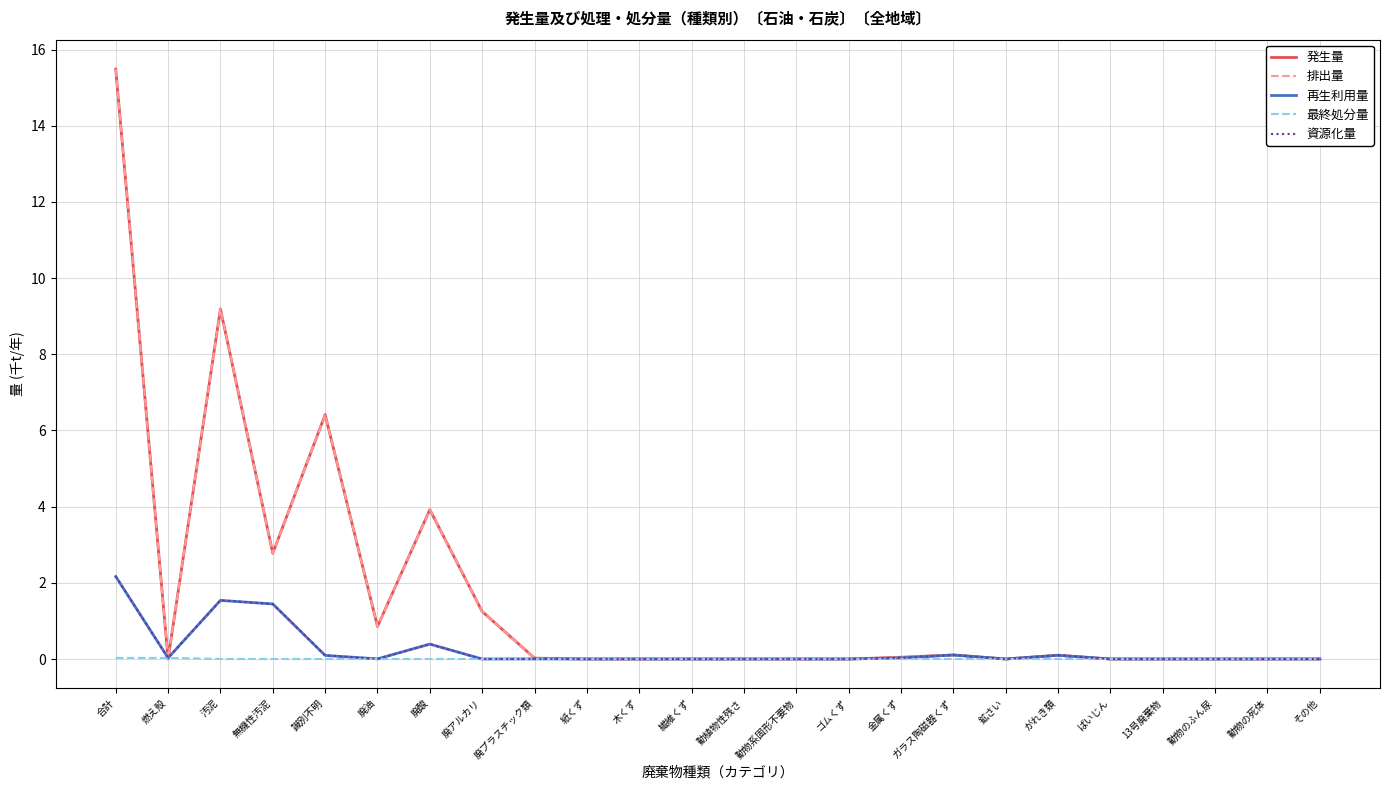

Does the chart have visible grid lines?

Yes